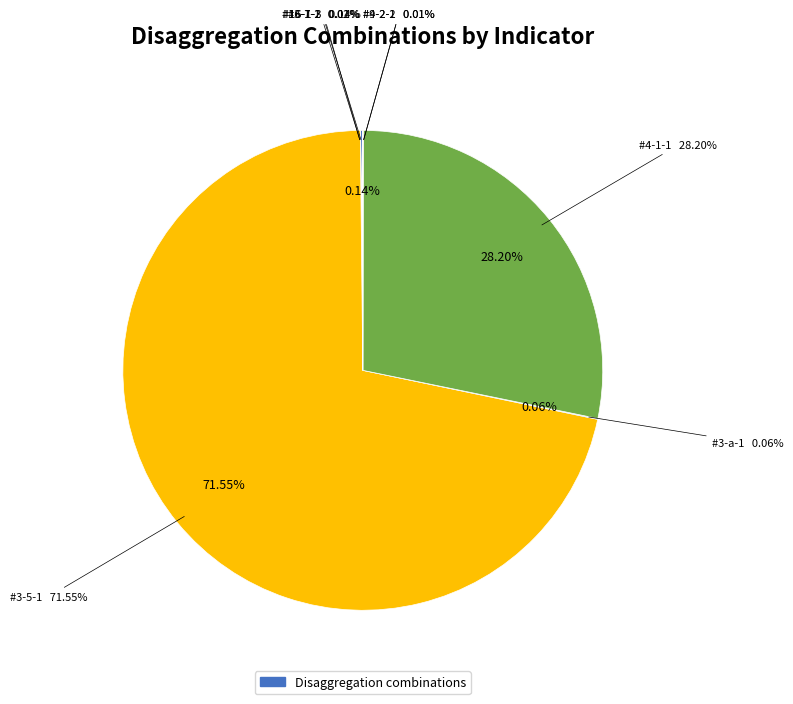

Rank the categories by value from lowest to highest.

#16-7-2, #4-2-1, #9-2-2, #3-1-1, #3-a-1, #16-1-3, #4-1-1, #3-5-1